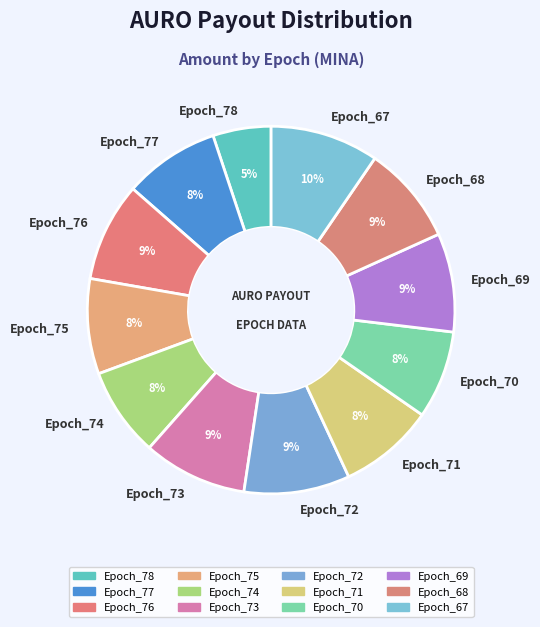

Does Epoch_68 represent more than half of the total?

No